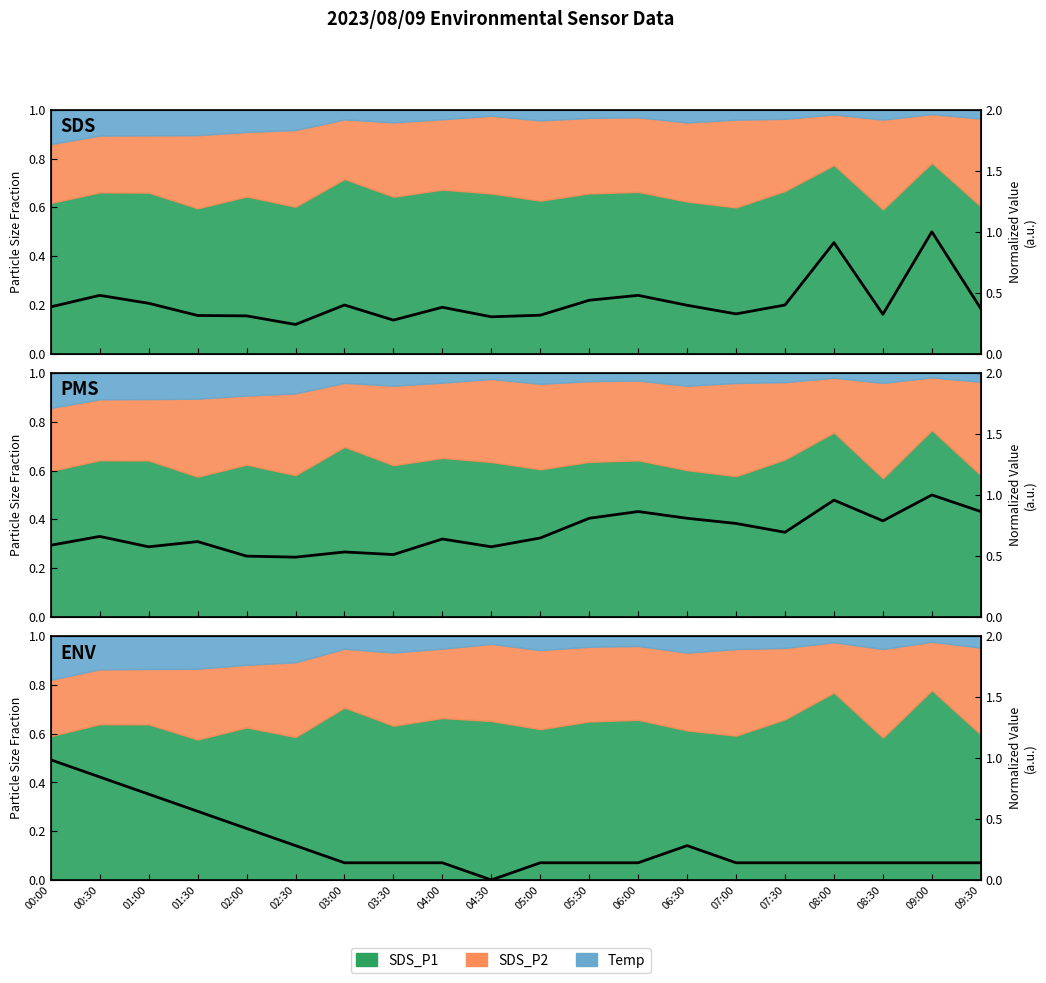

What is the difference between the second highest and second lowest values?

0.7